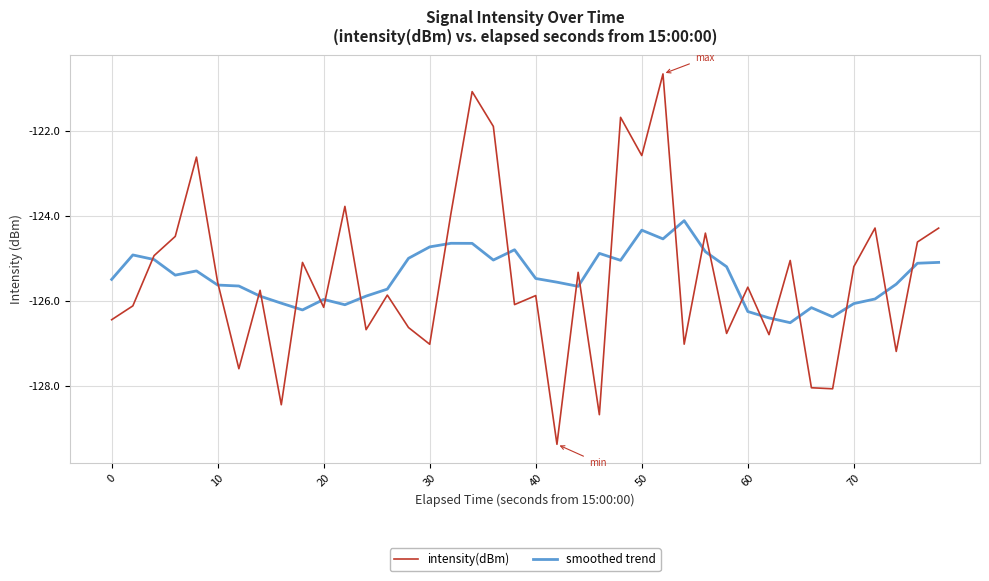

List the series in order of their peak value, lowest first.

smoothed trend, intensity(dBm)